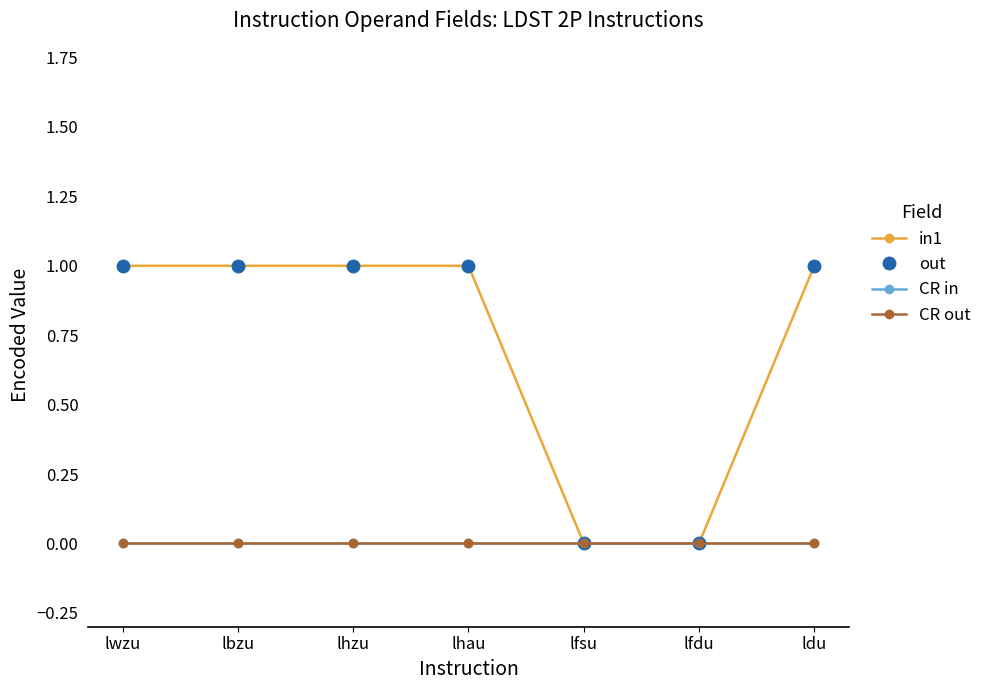

At which category is the sum across all series the highest?

lwzu